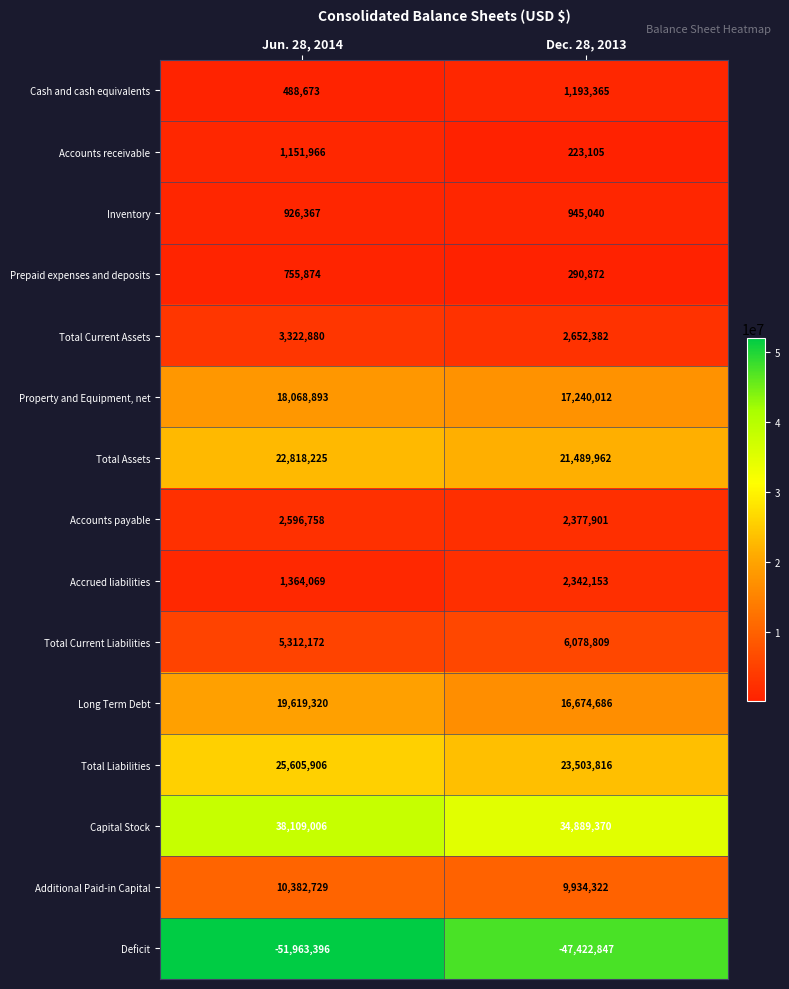

What is the difference between the maximum and minimum values in the Cash and cash equivalents series?

704692